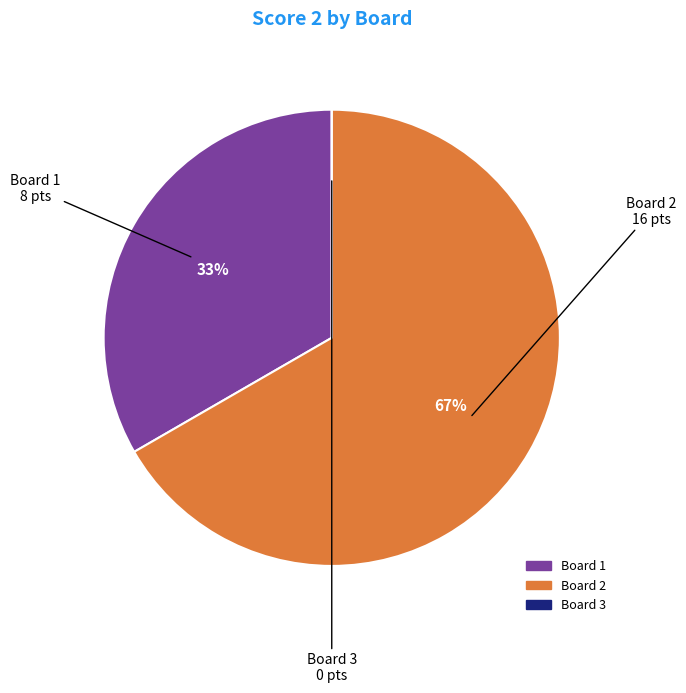

Is it true that Board 2 is 67% of the pie?

True